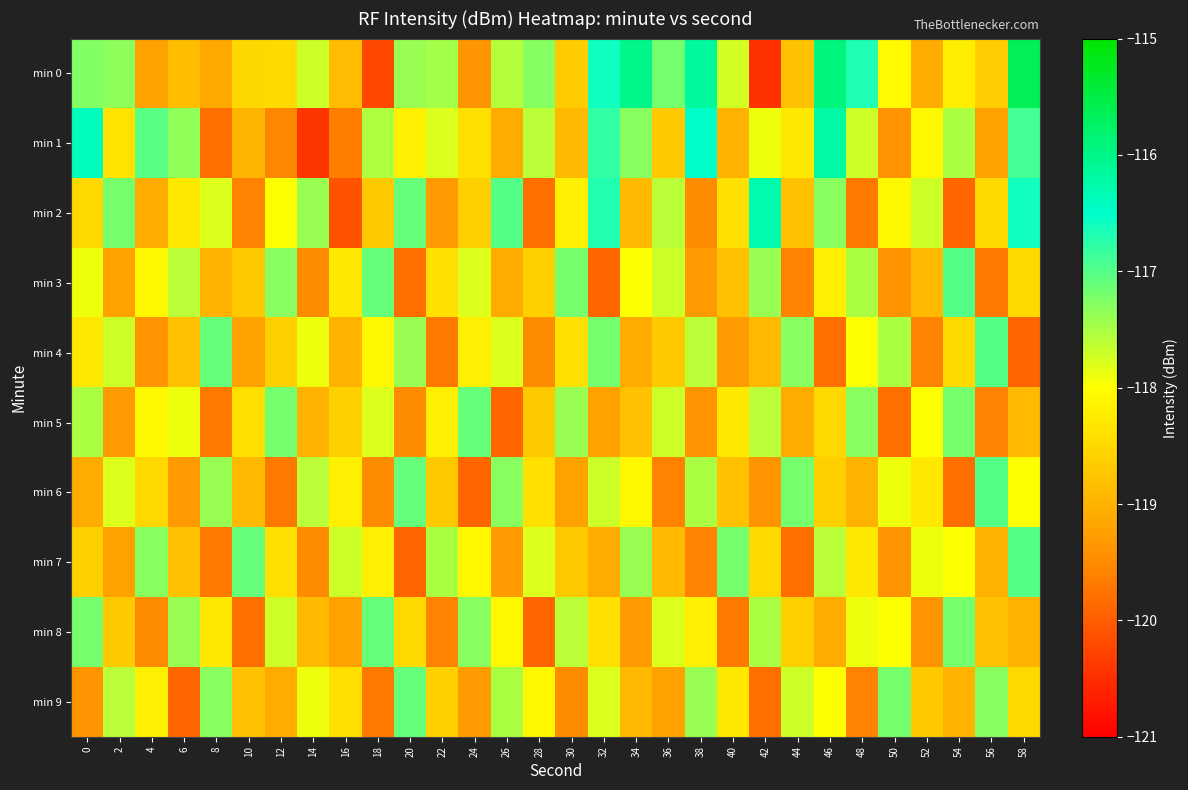

What is the smallest value displayed?

-120.5